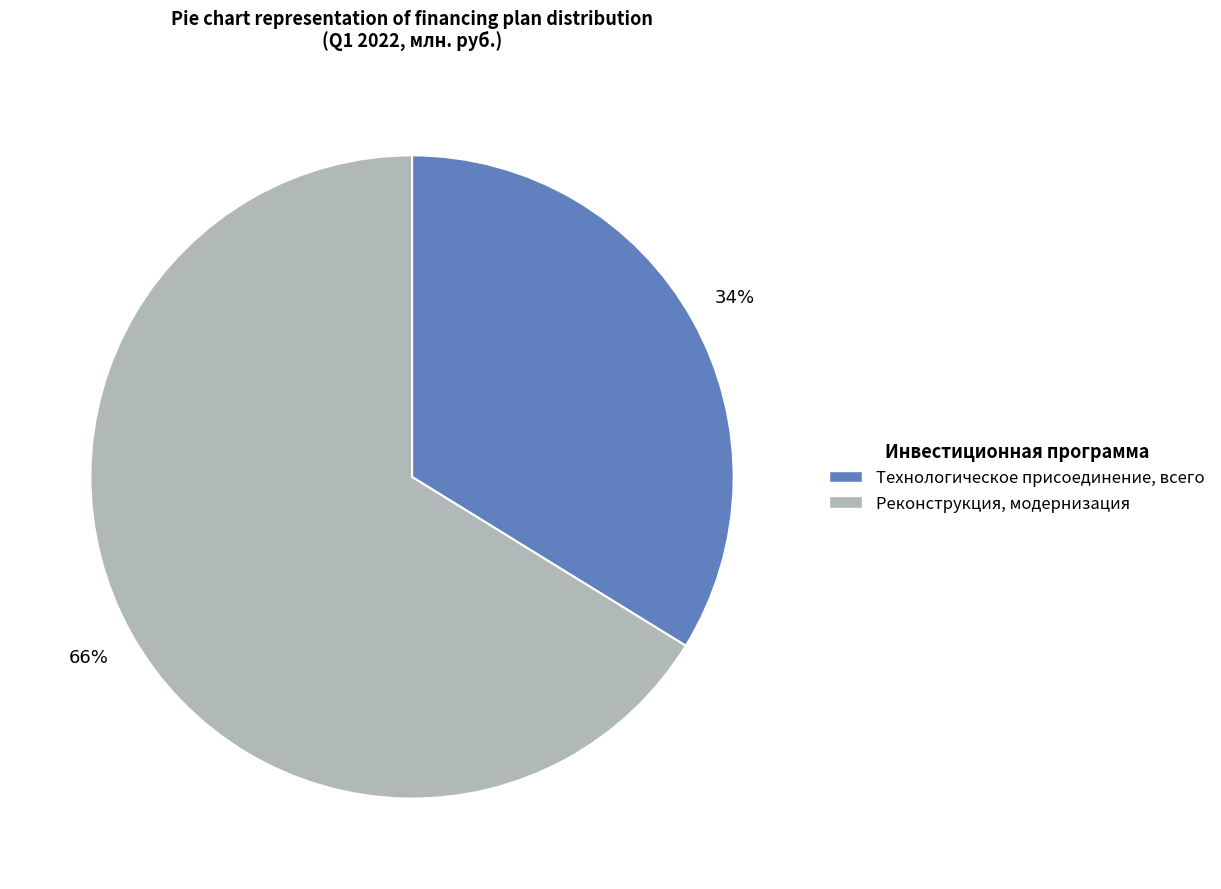

Does any single category account for the majority?

Yes